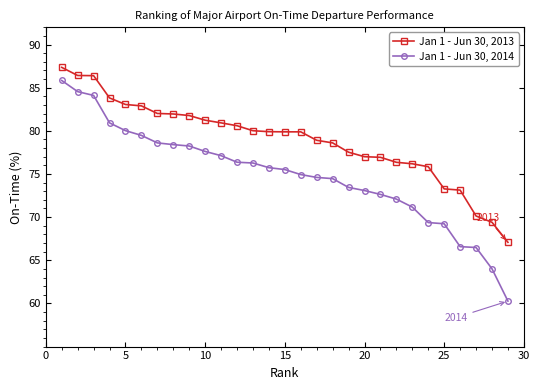

How many lines are shown in the chart?

2